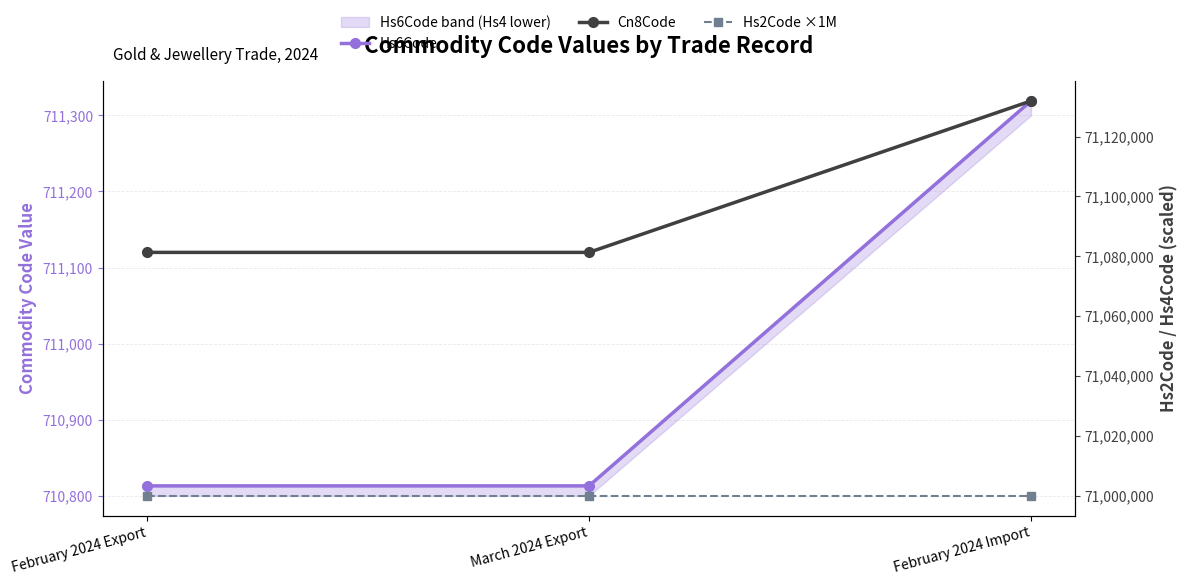

Reading left to right, what are all the values shown in this chart?

Hs6Code: 710813	710813	711319
Cn8Code: 71081310	71081310	71131900
Hs2Code ×1M: 71000000	71000000	71000000